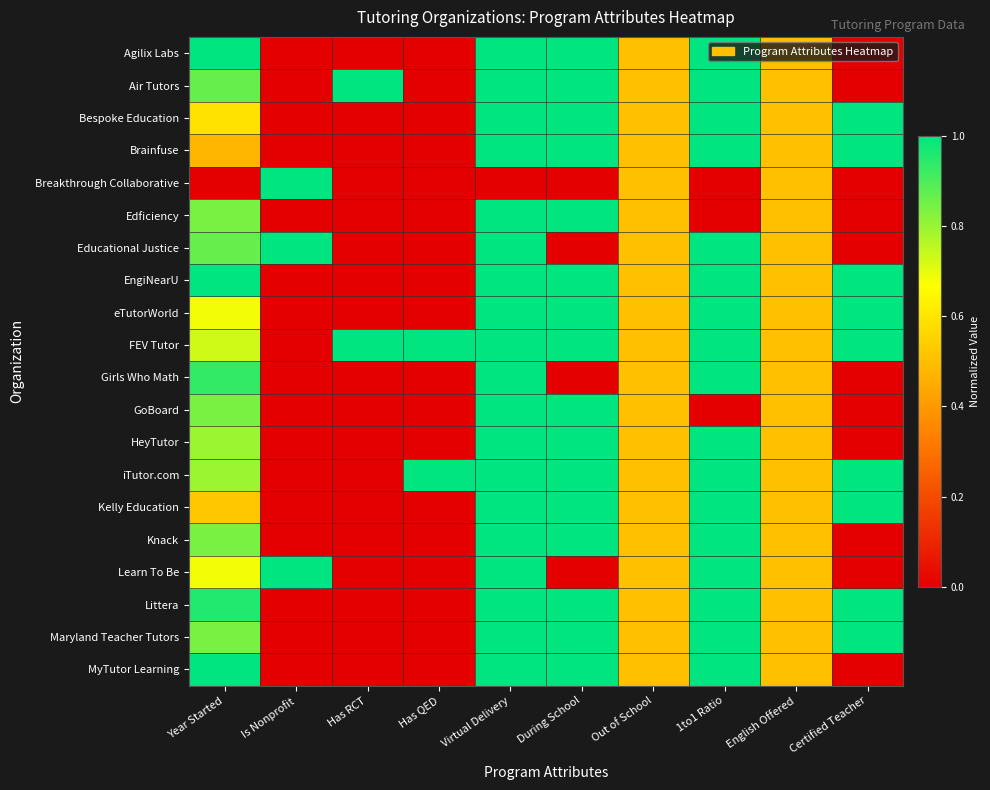

Reading right to left, what are all the values shown in this chart?

Agilix Labs: Certified Teacher=0.0	English Offered=0.5	1to1 Ratio=1.0	Out of School=0.5	During School=1.0	Virtual Delivery=1.0	Has QED=0.0	Has RCT=0.0	Is Nonprofit=0.0	Year Started=1.0
Air Tutors: Certified Teacher=0.0	English Offered=0.5	1to1 Ratio=1.0	Out of School=0.5	During School=1.0	Virtual Delivery=1.0	Has QED=0.0	Has RCT=1.0	Is Nonprofit=0.0	Year Started=0.9
Bespoke Education: Certified Teacher=1.0	English Offered=0.5	1to1 Ratio=1.0	Out of School=0.5	During School=1.0	Virtual Delivery=1.0	Has QED=0.0	Has RCT=0.0	Is Nonprofit=0.0	Year Started=0.6
Brainfuse: Certified Teacher=1.0	English Offered=0.5	1to1 Ratio=1.0	Out of School=0.5	During School=1.0	Virtual Delivery=1.0	Has QED=0.0	Has RCT=0.0	Is Nonprofit=0.0	Year Started=0.5
Breakthrough Collaborative: Certified Teacher=0.0	English Offered=0.5	1to1 Ratio=0.0	Out of School=0.5	During School=0.0	Virtual Delivery=0.0	Has QED=0.0	Has RCT=0.0	Is Nonprofit=1.0	Year Started=0.0
Edficiency: Certified Teacher=0.0	English Offered=0.5	1to1 Ratio=0.0	Out of School=0.5	During School=1.0	Virtual Delivery=1.0	Has QED=0.0	Has RCT=0.0	Is Nonprofit=0.0	Year Started=0.8
Educational Justice: Certified Teacher=0.0	English Offered=0.5	1to1 Ratio=1.0	Out of School=0.5	During School=0.0	Virtual Delivery=1.0	Has QED=0.0	Has RCT=0.0	Is Nonprofit=1.0	Year Started=0.9
EngiNearU: Certified Teacher=1.0	English Offered=0.5	1to1 Ratio=1.0	Out of School=0.5	During School=1.0	Virtual Delivery=1.0	Has QED=0.0	Has RCT=0.0	Is Nonprofit=0.0	Year Started=1.0
eTutorWorld: Certified Teacher=1.0	English Offered=0.5	1to1 Ratio=1.0	Out of School=0.5	During School=1.0	Virtual Delivery=1.0	Has QED=0.0	Has RCT=0.0	Is Nonprofit=0.0	Year Started=0.7
FEV Tutor: Certified Teacher=1.0	English Offered=0.5	1to1 Ratio=1.0	Out of School=0.5	During School=1.0	Virtual Delivery=1.0	Has QED=1.0	Has RCT=1.0	Is Nonprofit=0.0	Year Started=0.7
Girls Who Math: Certified Teacher=0.0	English Offered=0.5	1to1 Ratio=1.0	Out of School=0.5	During School=0.0	Virtual Delivery=1.0	Has QED=0.0	Has RCT=0.0	Is Nonprofit=0.0	Year Started=0.9
GoBoard: Certified Teacher=0.0	English Offered=0.5	1to1 Ratio=0.0	Out of School=0.5	During School=1.0	Virtual Delivery=1.0	Has QED=0.0	Has RCT=0.0	Is Nonprofit=0.0	Year Started=0.8
HeyTutor: Certified Teacher=0.0	English Offered=0.5	1to1 Ratio=1.0	Out of School=0.5	During School=1.0	Virtual Delivery=1.0	Has QED=0.0	Has RCT=0.0	Is Nonprofit=0.0	Year Started=0.8
iTutor.com: Certified Teacher=1.0	English Offered=0.5	1to1 Ratio=1.0	Out of School=0.5	During School=1.0	Virtual Delivery=1.0	Has QED=1.0	Has RCT=0.0	Is Nonprofit=0.0	Year Started=0.8
Kelly Education: Certified Teacher=1.0	English Offered=0.5	1to1 Ratio=1.0	Out of School=0.5	During School=1.0	Virtual Delivery=1.0	Has QED=0.0	Has RCT=0.0	Is Nonprofit=0.0	Year Started=0.5
Knack: Certified Teacher=0.0	English Offered=0.5	1to1 Ratio=1.0	Out of School=0.5	During School=1.0	Virtual Delivery=1.0	Has QED=0.0	Has RCT=0.0	Is Nonprofit=0.0	Year Started=0.8
Learn To Be: Certified Teacher=0.0	English Offered=0.5	1to1 Ratio=1.0	Out of School=0.5	During School=0.0	Virtual Delivery=1.0	Has QED=0.0	Has RCT=0.0	Is Nonprofit=1.0	Year Started=0.7
Littera: Certified Teacher=1.0	English Offered=0.5	1to1 Ratio=1.0	Out of School=0.5	During School=1.0	Virtual Delivery=1.0	Has QED=0.0	Has RCT=0.0	Is Nonprofit=0.0	Year Started=1.0
Maryland Teacher Tutors: Certified Teacher=1.0	English Offered=0.5	1to1 Ratio=1.0	Out of School=0.5	During School=1.0	Virtual Delivery=1.0	Has QED=0.0	Has RCT=0.0	Is Nonprofit=0.0	Year Started=0.8
MyTutor Learning: Certified Teacher=0.0	English Offered=0.5	1to1 Ratio=1.0	Out of School=0.5	During School=1.0	Virtual Delivery=1.0	Has QED=0.0	Has RCT=0.0	Is Nonprofit=0.0	Year Started=1.0